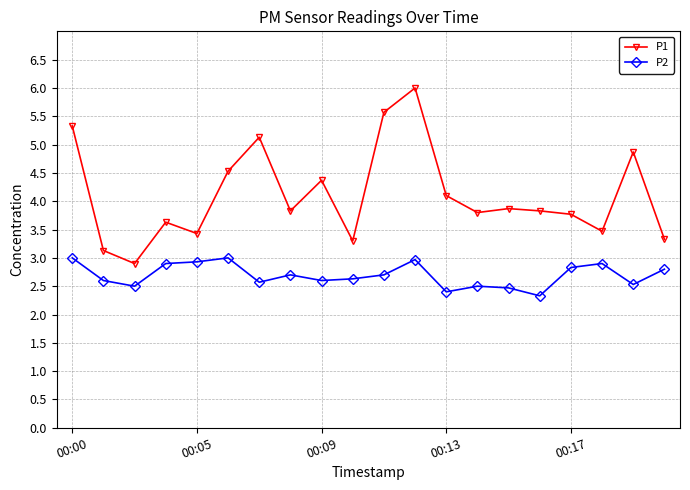

In P2, how many points are higher than both neighbors (excluding endpoints)?

5